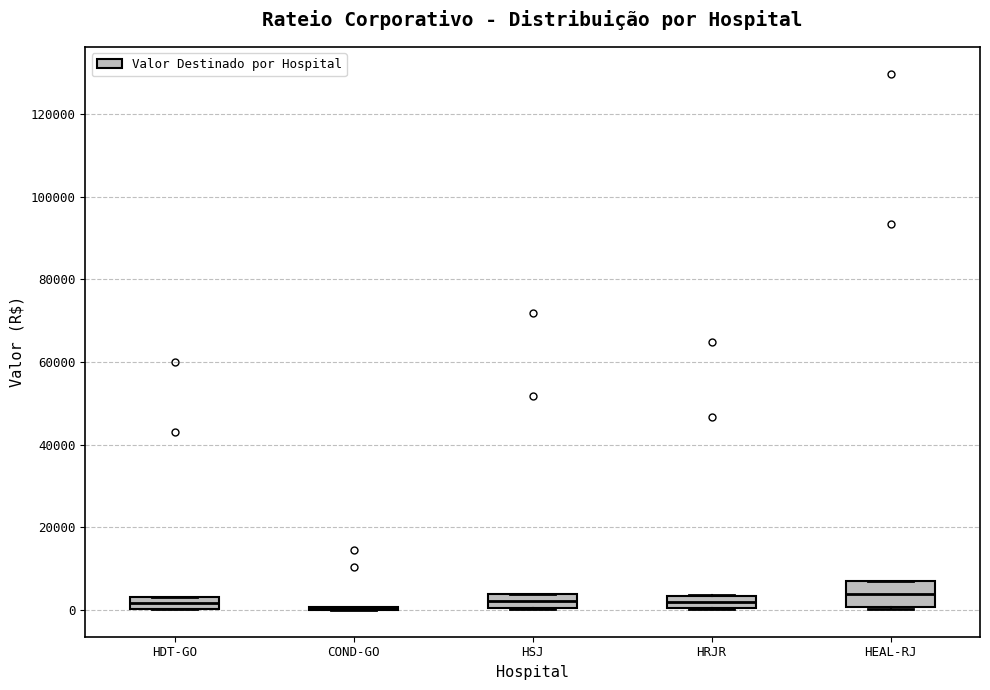

Which box is the tallest, from its lower edge to its upper edge?

HEAL-RJ